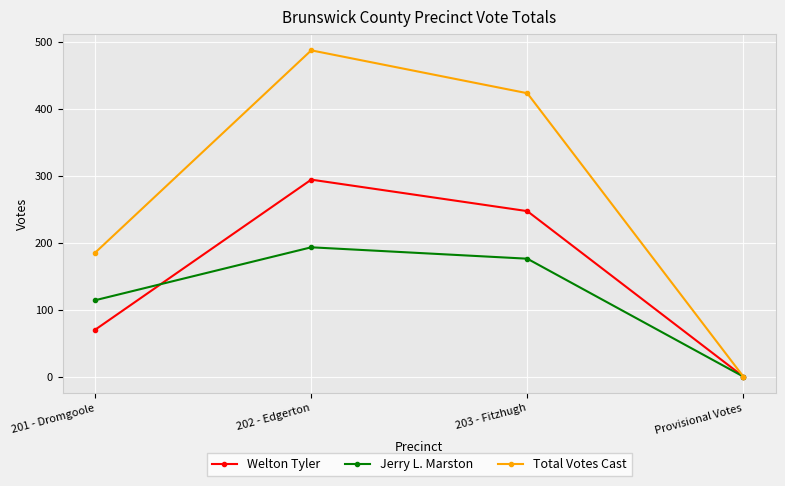

Reading left to right, what are all the values shown in this chart?

Welton Tyler: 201 - Dromgoole=70	202 - Edgerton=294	203 - Fitzhugh=247	Provisional Votes=0
Jerry L. Marston: 201 - Dromgoole=114	202 - Edgerton=193	203 - Fitzhugh=176	Provisional Votes=0
Total Votes Cast: 201 - Dromgoole=185	202 - Edgerton=487	203 - Fitzhugh=423	Provisional Votes=0